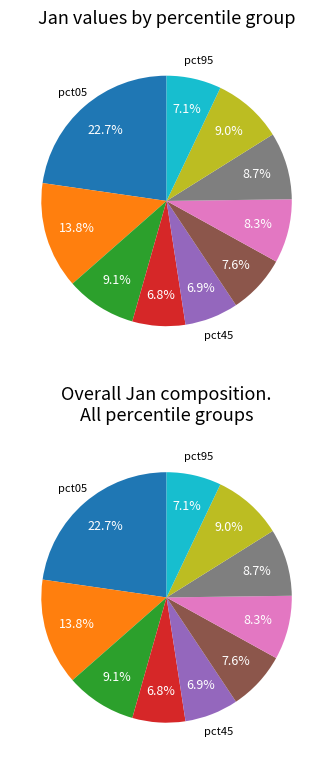

To the nearest percent, what percentage of the pie is pct55?

8%